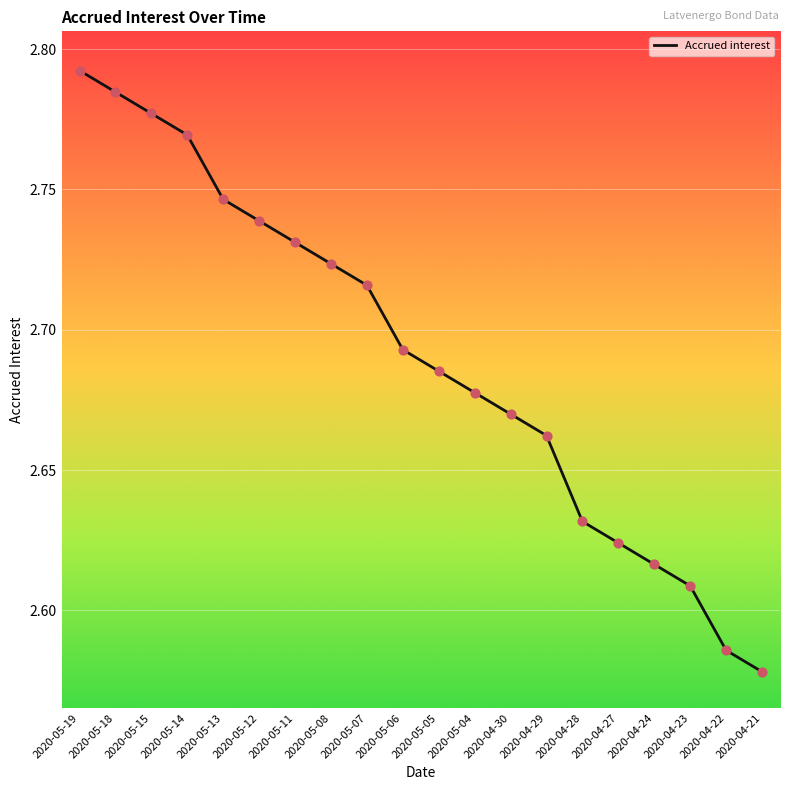

What is the ratio of the value at 2020-05-19 to the value at 2020-04-29?

1.0